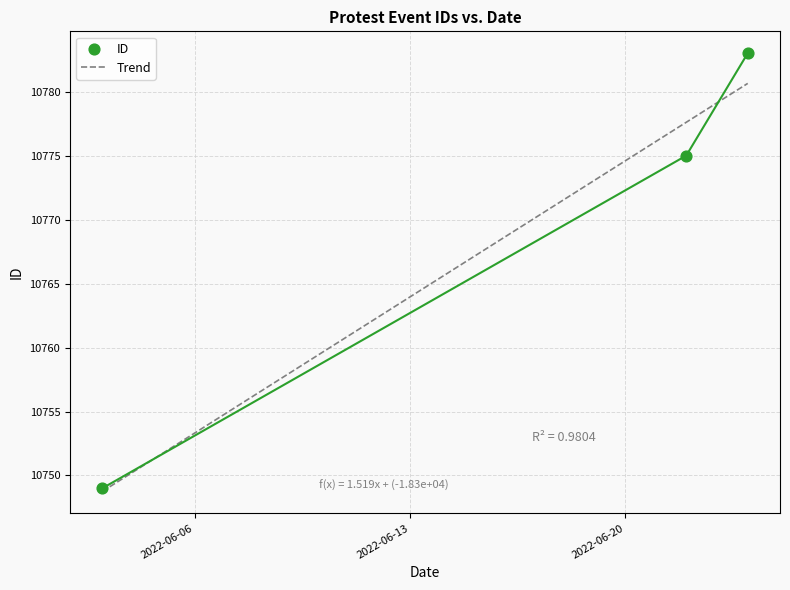

Which has a higher value, 2022-06-22 or 2022-06-03?

2022-06-22